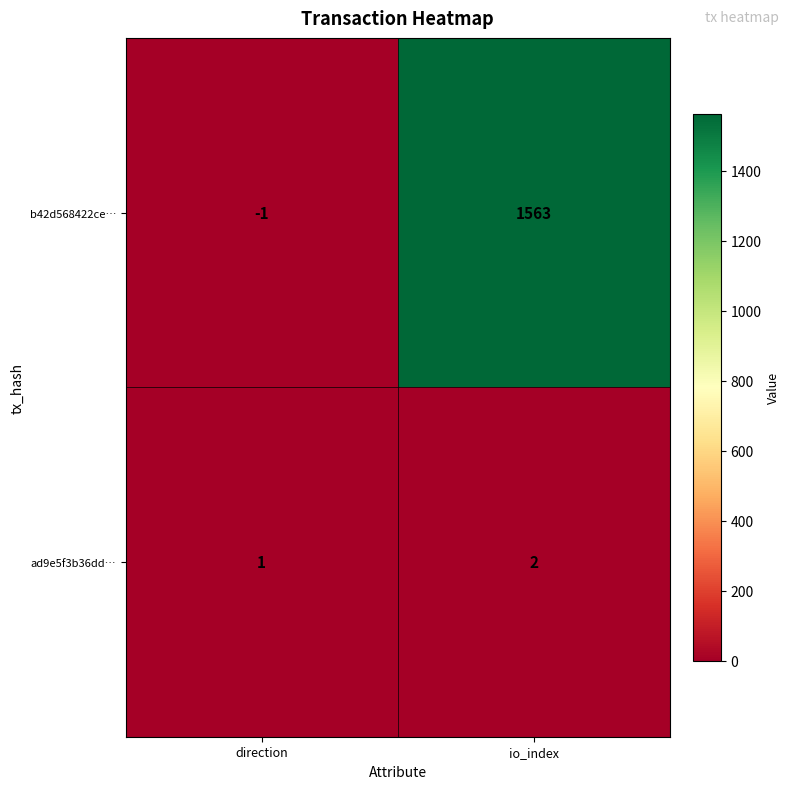

What is the spread (max minus min) of values at io_index?

1561